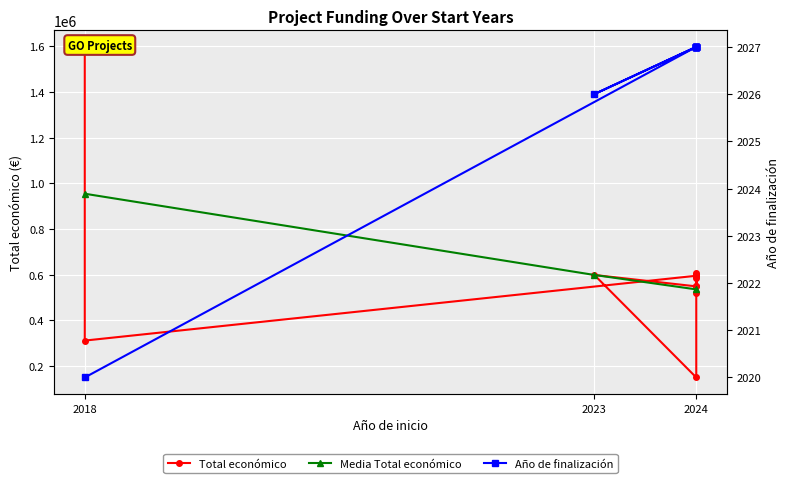

What is the sum of the values at 2024 and 2018?

920759